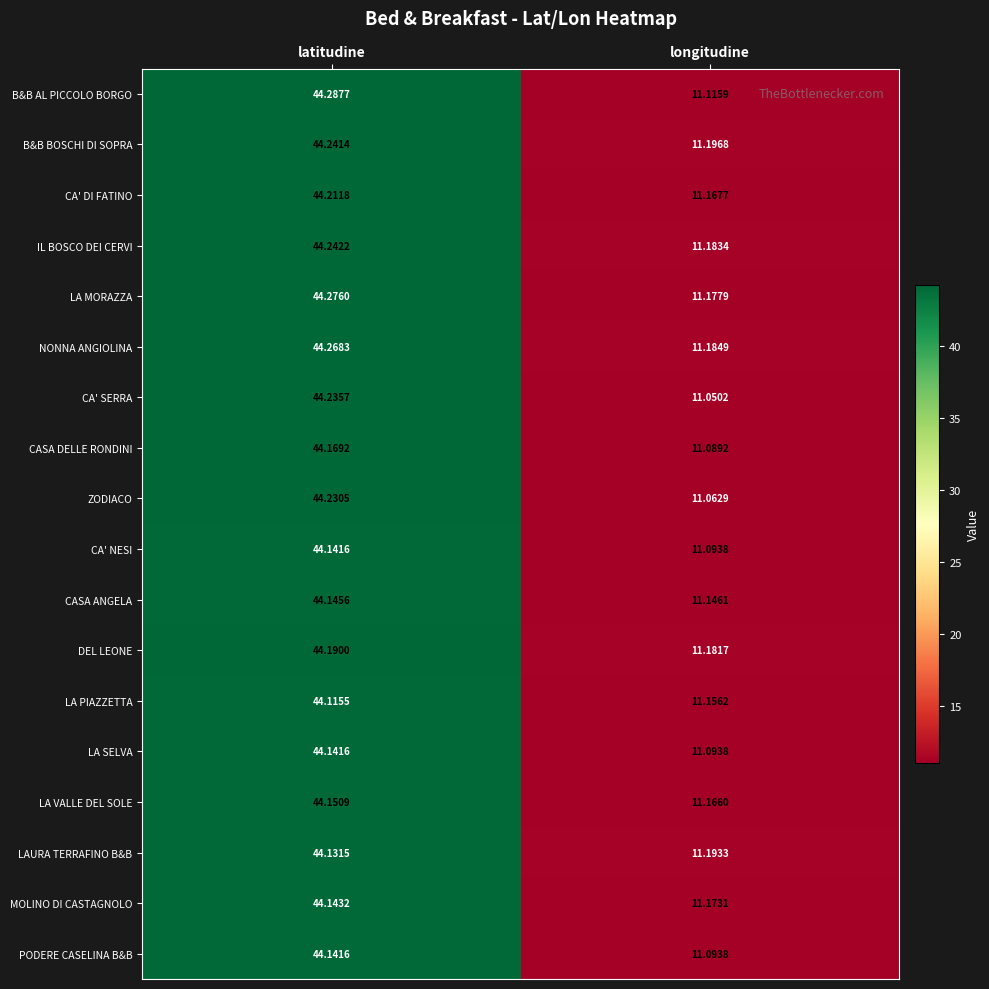

Between latitudine and longitudine, which series saw the biggest shift?

CA' SERRA